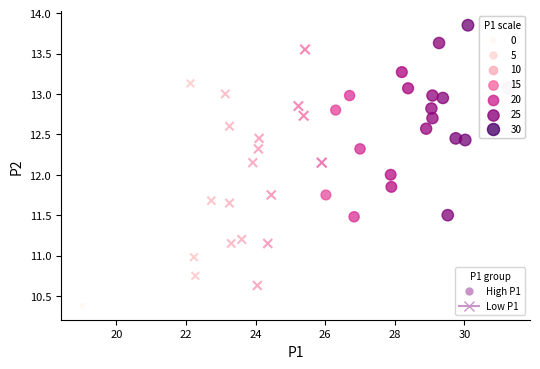

Which series contains the lowest Y value?

Low P1